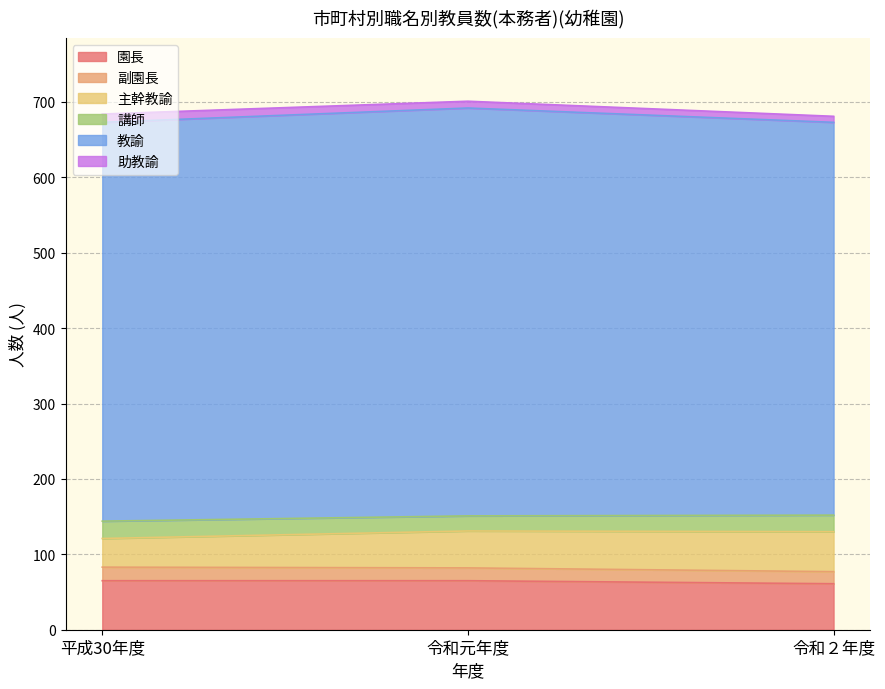

Is it true that 園長 equals 105 at 令和２年度?

False